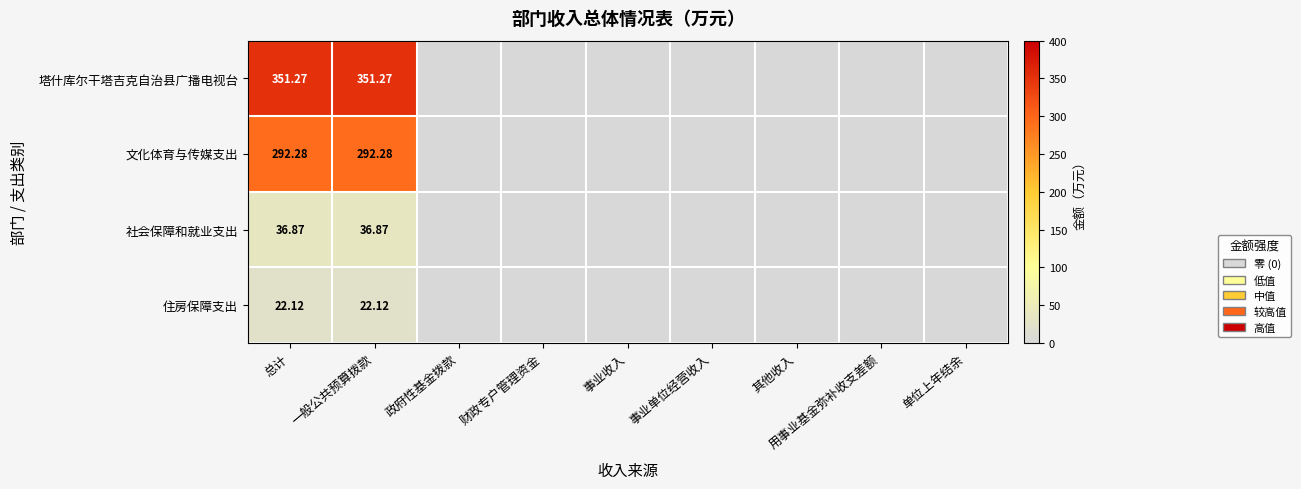

How many values in the 文化体育与传媒支出 series exceed 0?

2